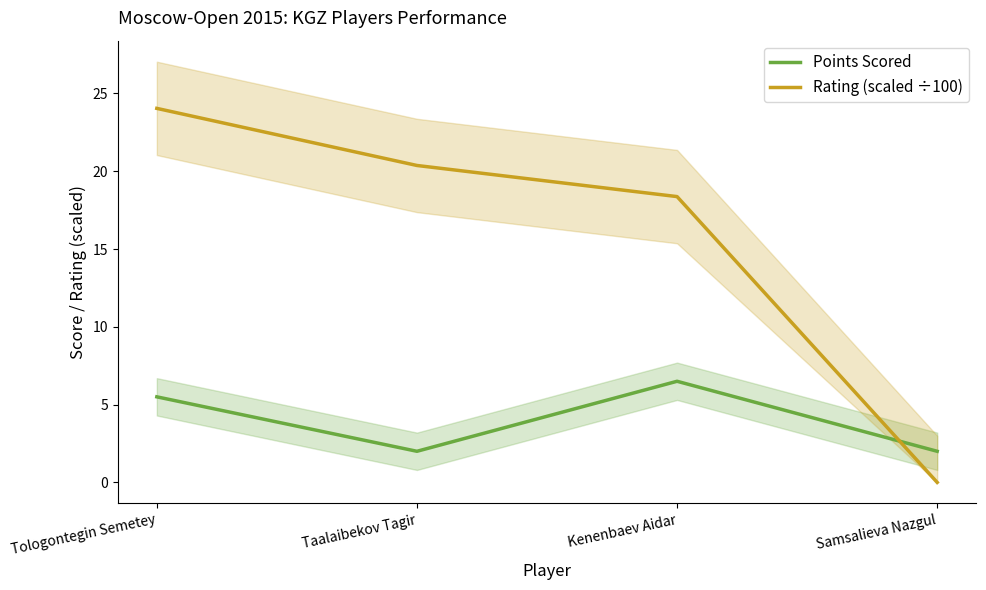

At Samsalieva Nazgul, list the series in order from largest to smallest.

Points Scored, Rating (scaled ÷100)